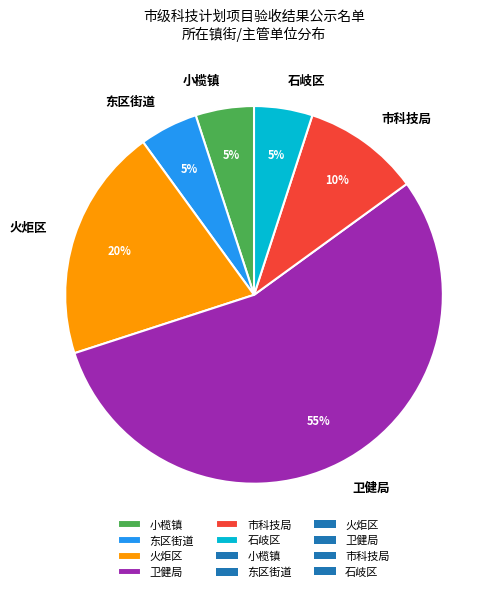

To the nearest percent, what percentage of the pie is 卫健局?

55%